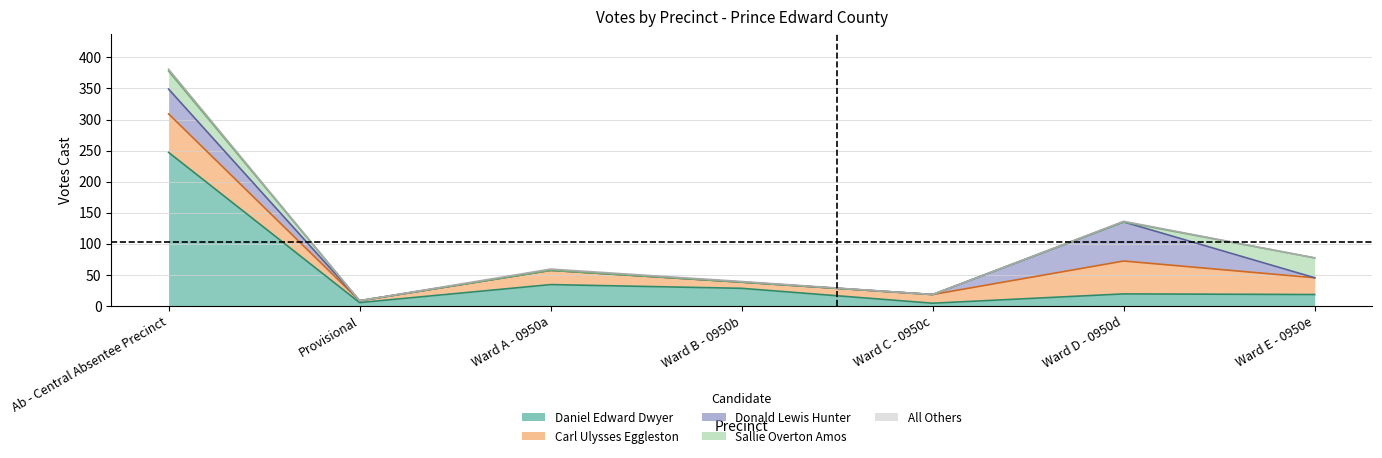

At Provisional, list the series in order from largest to smallest.

Daniel Edward Dwyer, Carl Ulysses Eggleston, Donald Lewis Hunter, Sallie Overton Amos, All Others